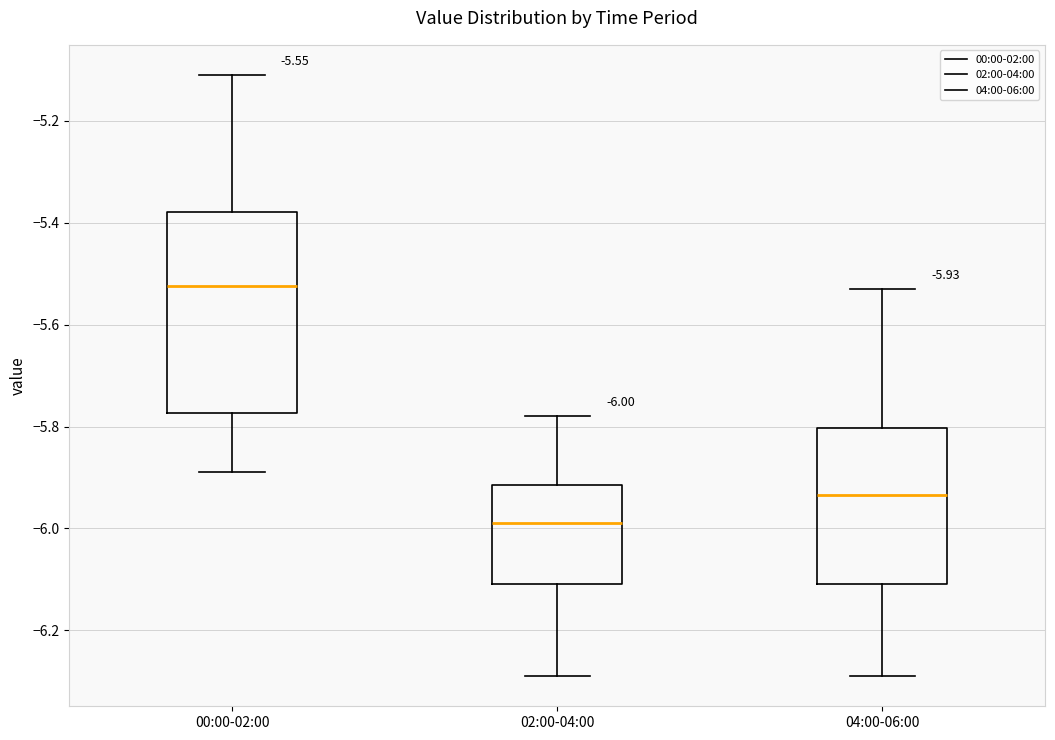

Comparing the boxes themselves (not the whiskers), which one is the tallest?

00:00-02:00